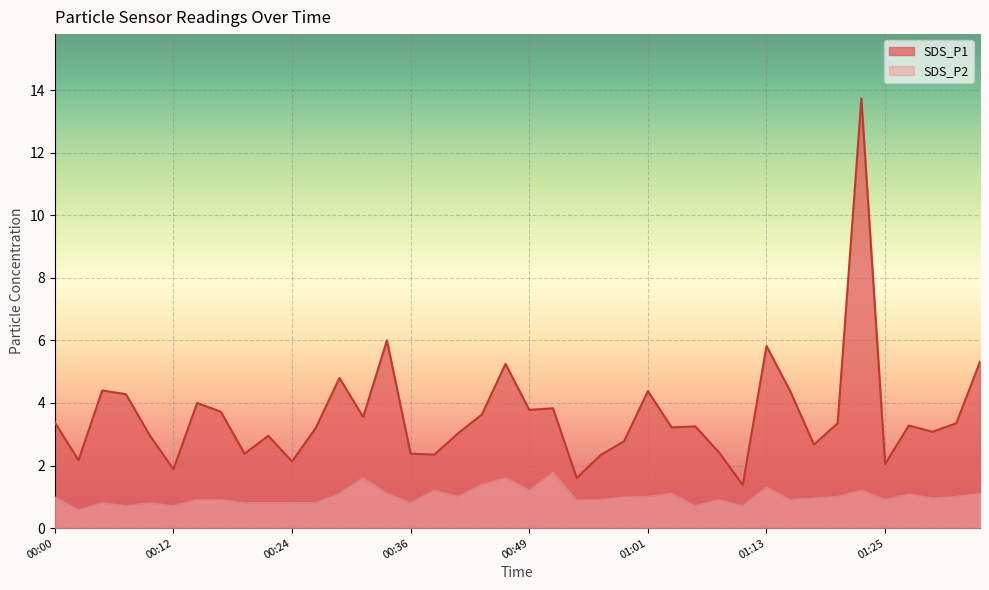

True or false: SDS_P2 and SDS_P1 intersect in this chart.

False